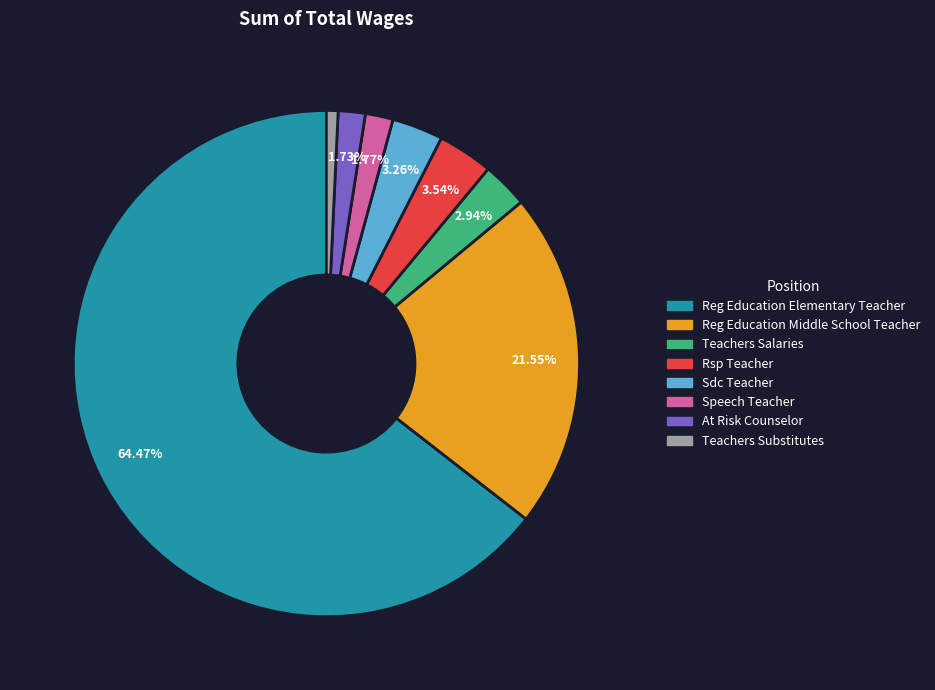

Count the number of slices in the pie.

8